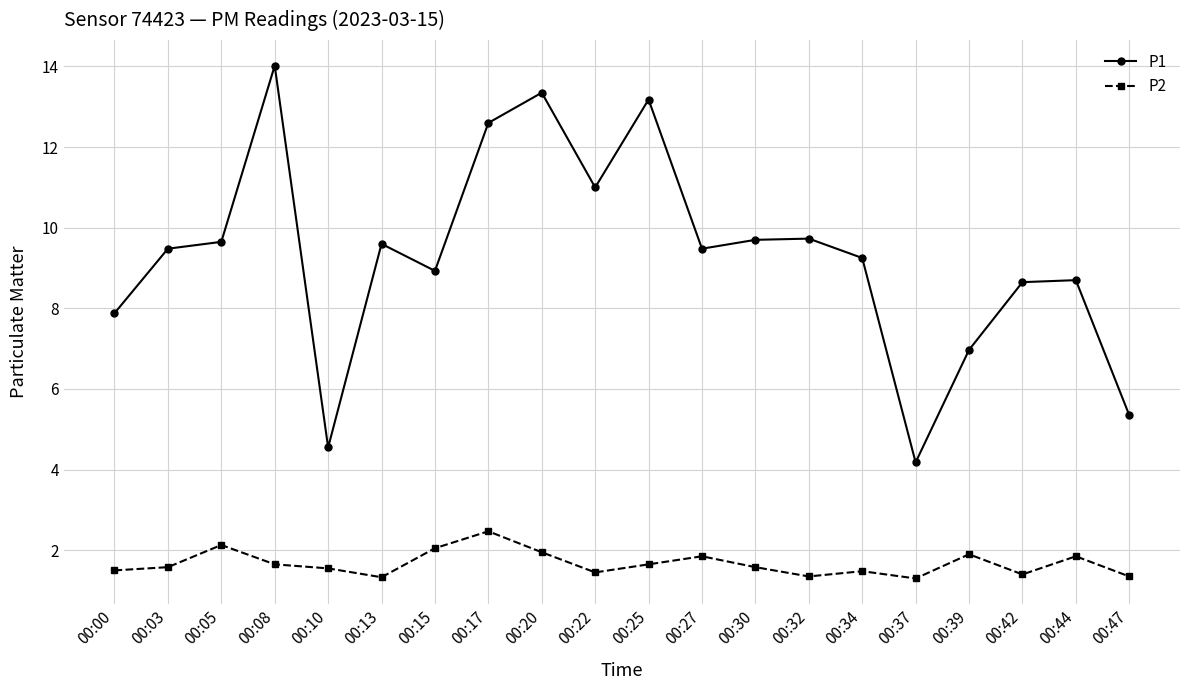

At which category is the sum across all series the highest?

00:08